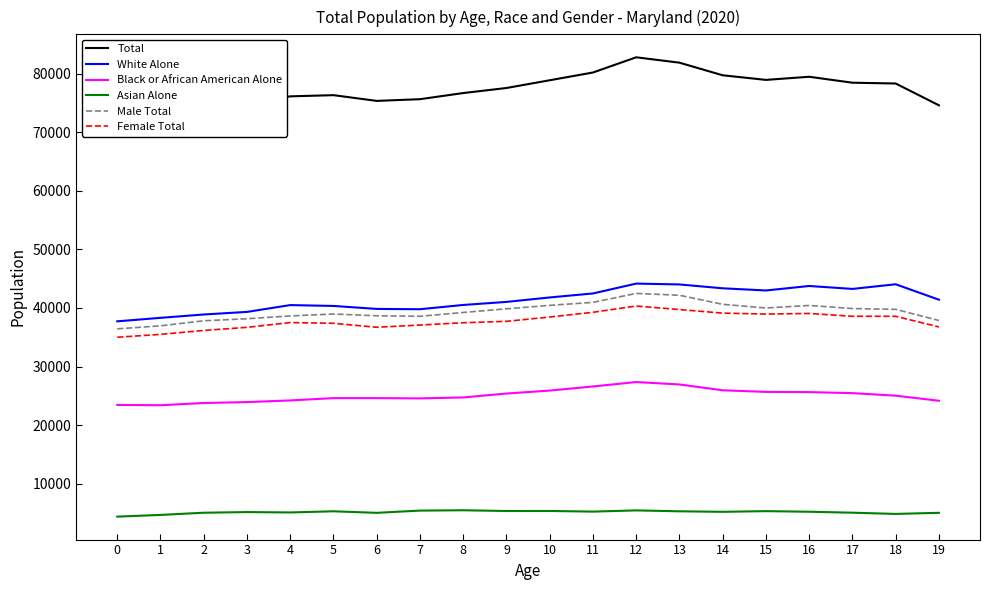

How many lines are shown in the chart?

6